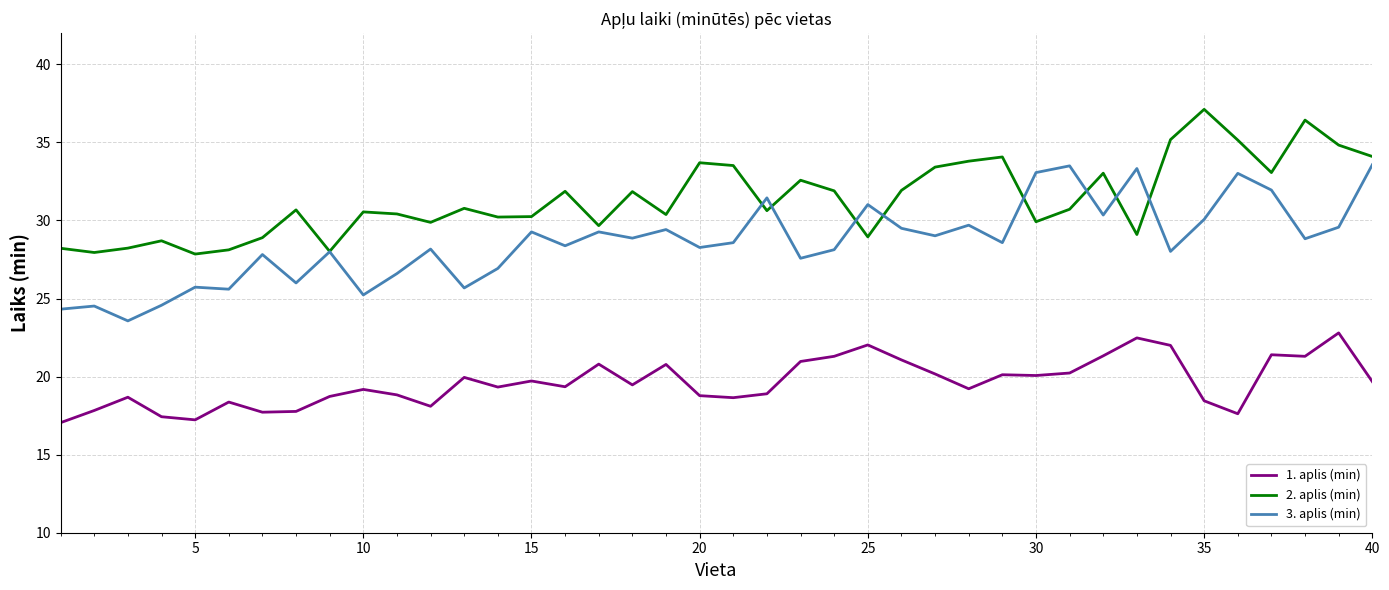

Rank the series by their maximum value, from highest to lowest.

2. aplis (min), 3. aplis (min), 1. aplis (min)